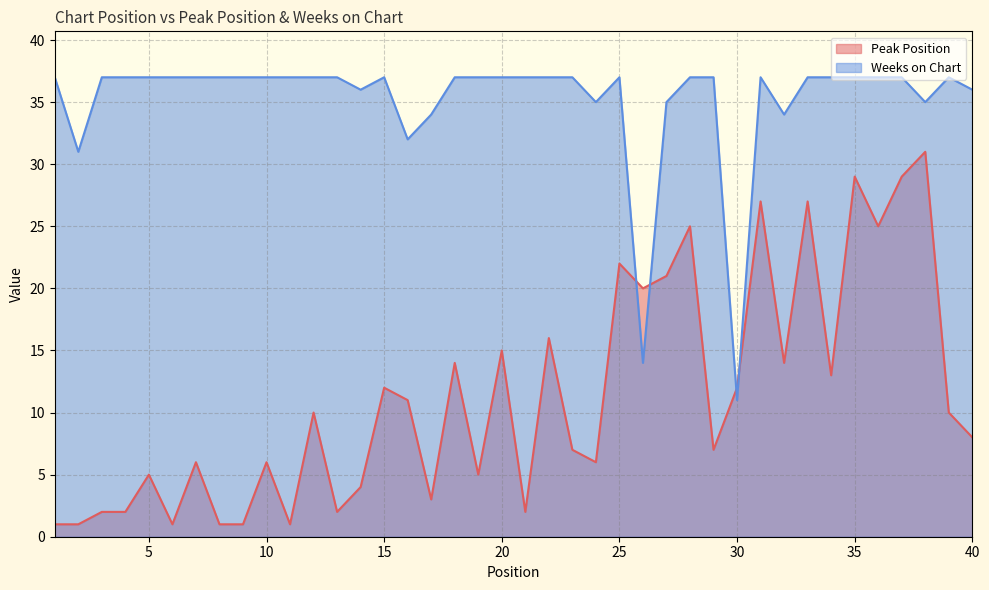

Reading left to right, list all the values displayed in this chart.

Peak Position: 1=1	2=1	3=2	4=2	5=5	6=1	7=6	8=1	9=1	10=6	11=1	12=10	13=2	14=4	15=12	16=11	17=3	18=14	19=5	20=15	21=2	22=16	23=7	24=6	25=22	26=20	27=21	28=25	29=7	30=12	31=27	32=14	33=27	34=13	35=29	36=25	37=29	38=31	39=10	40=8
Weeks on Chart: 1=37	2=31	3=37	4=37	5=37	6=37	7=37	8=37	9=37	10=37	11=37	12=37	13=37	14=36	15=37	16=32	17=34	18=37	19=37	20=37	21=37	22=37	23=37	24=35	25=37	26=14	27=35	28=37	29=37	30=11	31=37	32=34	33=37	34=37	35=37	36=37	37=37	38=35	39=37	40=36